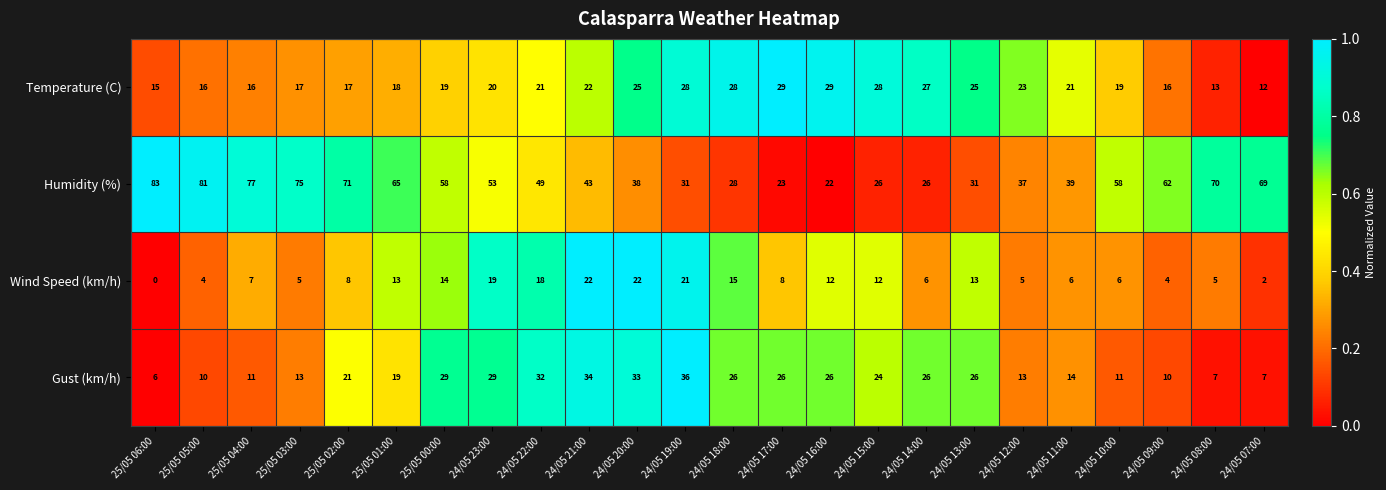

The value of Wind Speed (km/h) at 24/05 16:00 is 12. True or false?

True